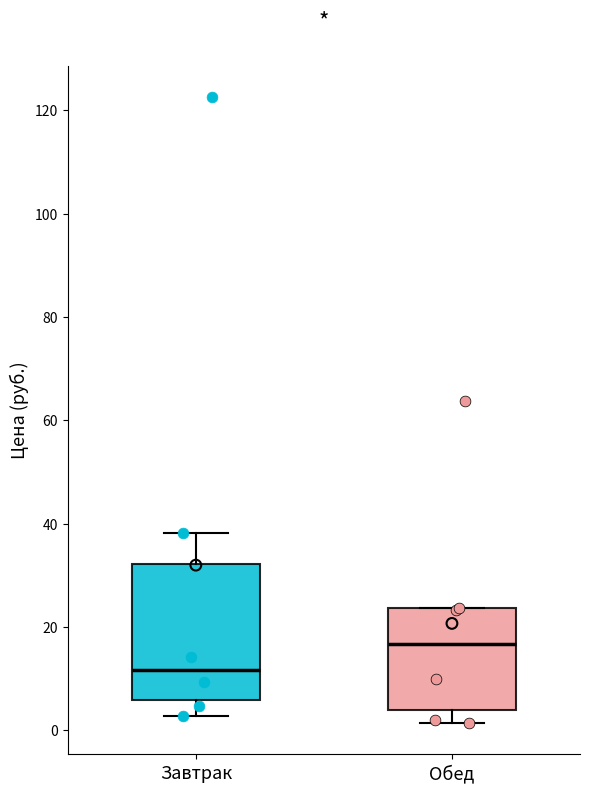

Which box is the tallest, from its lower edge to its upper edge?

Завтрак